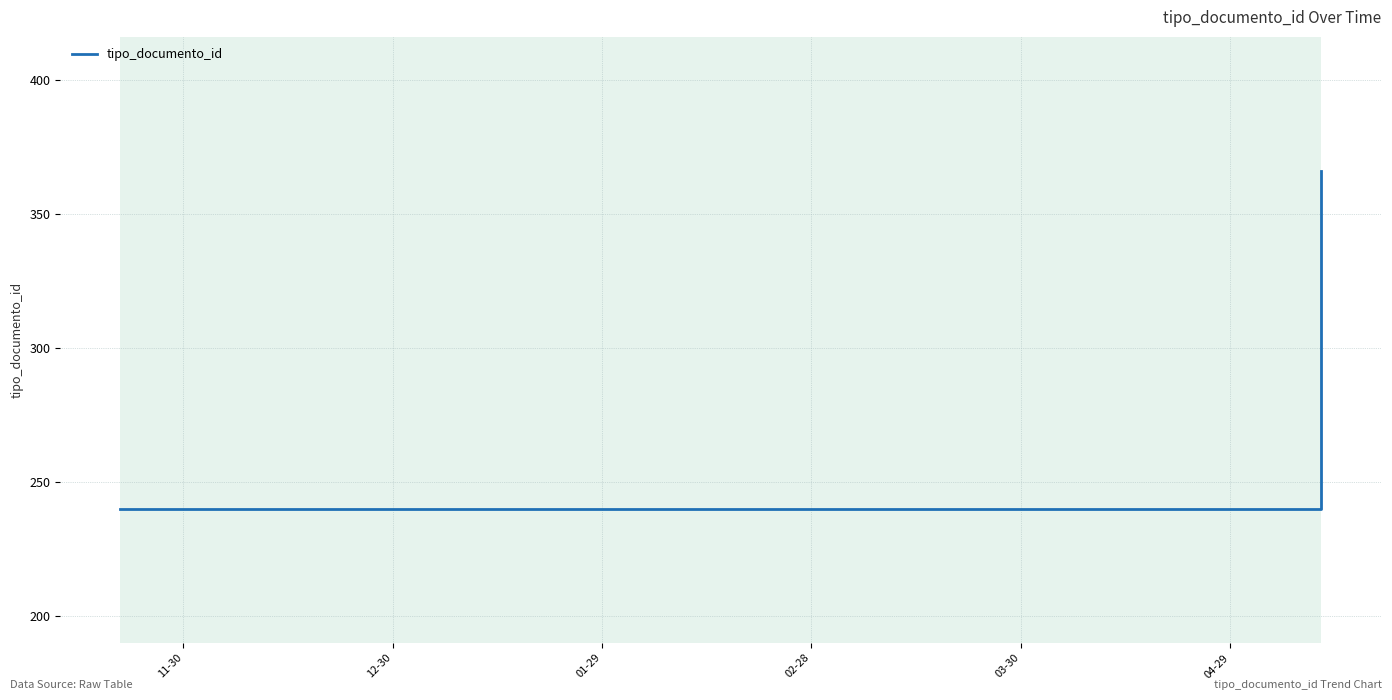

The chart shows a value of 62 at 12-30. True or false?

False